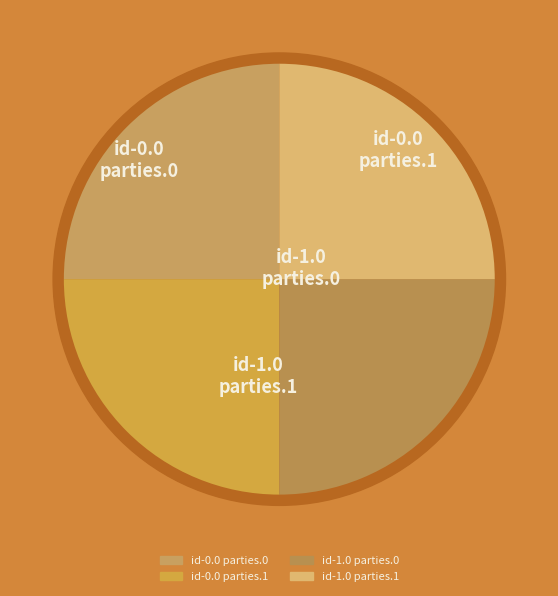

To the nearest percent, what is the average slice percentage?

25%